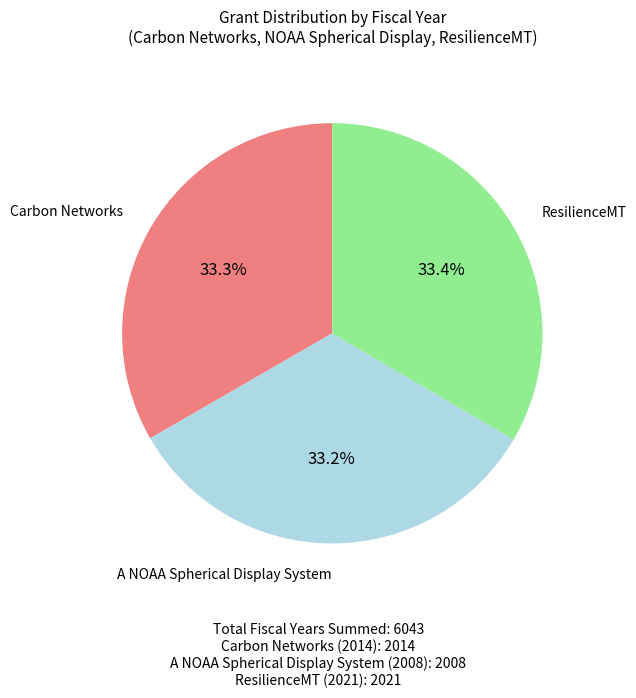

Does any single category account for the majority?

No